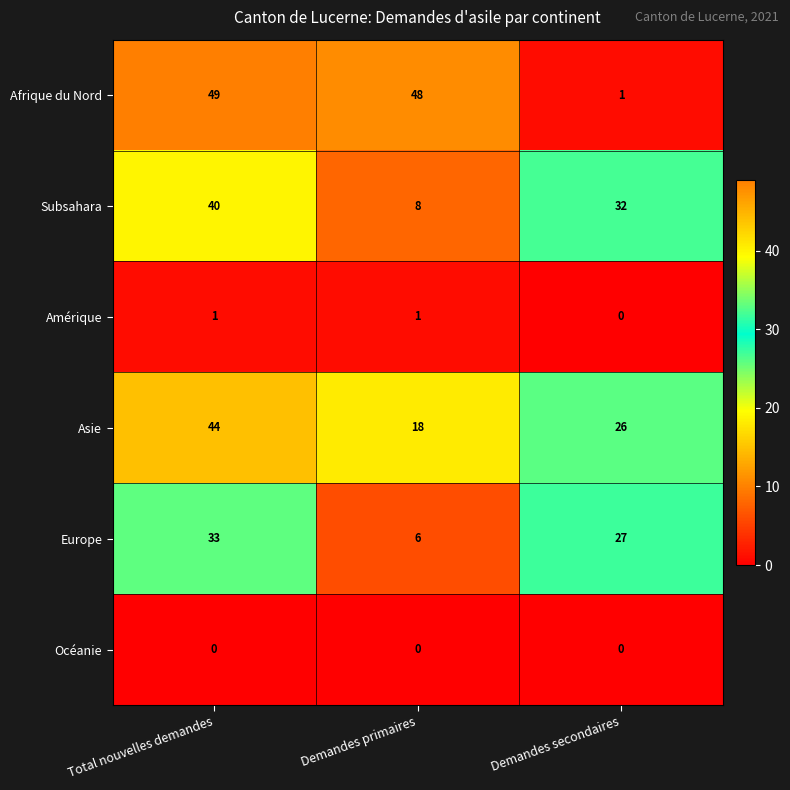

Which series has the largest total across all categories?

Afrique du Nord